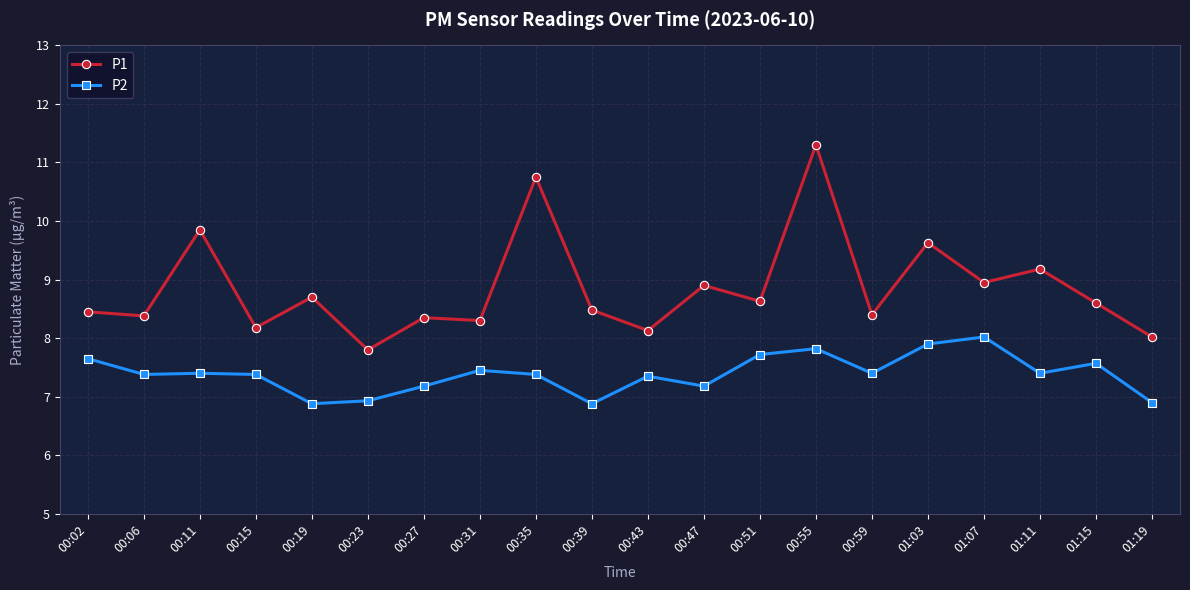

How many lines are shown in the chart?

2